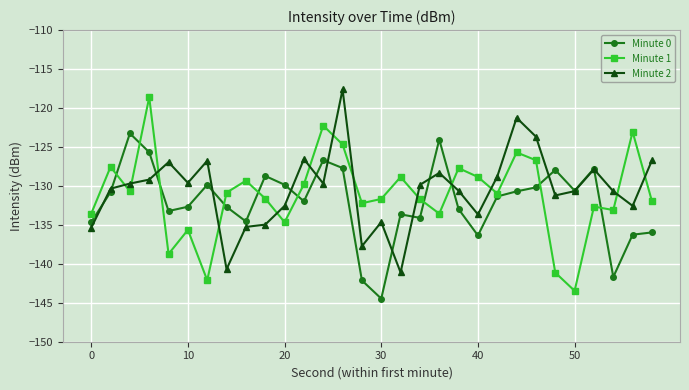

True or false: Minute 0 has more than 2 points higher than both neighbors.

True